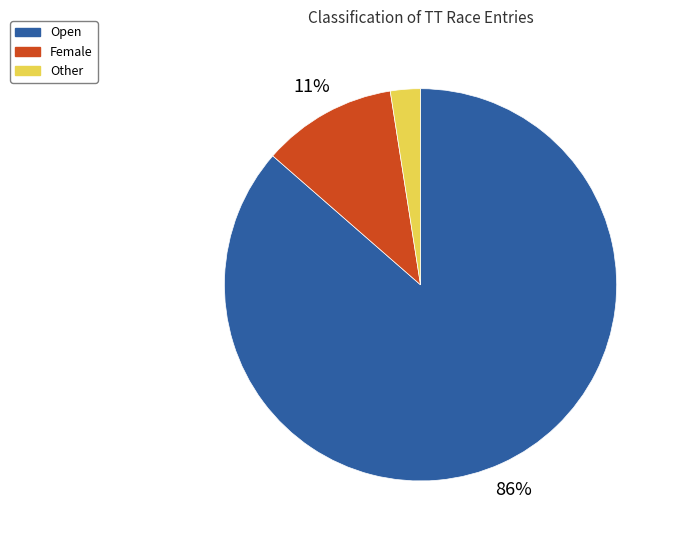

Which category accounts for the majority?

Open